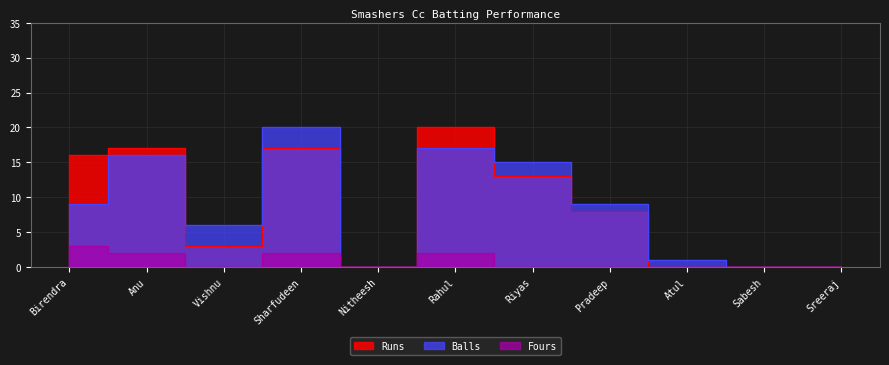

True or false: Fours and Runs intersect in this chart.

False